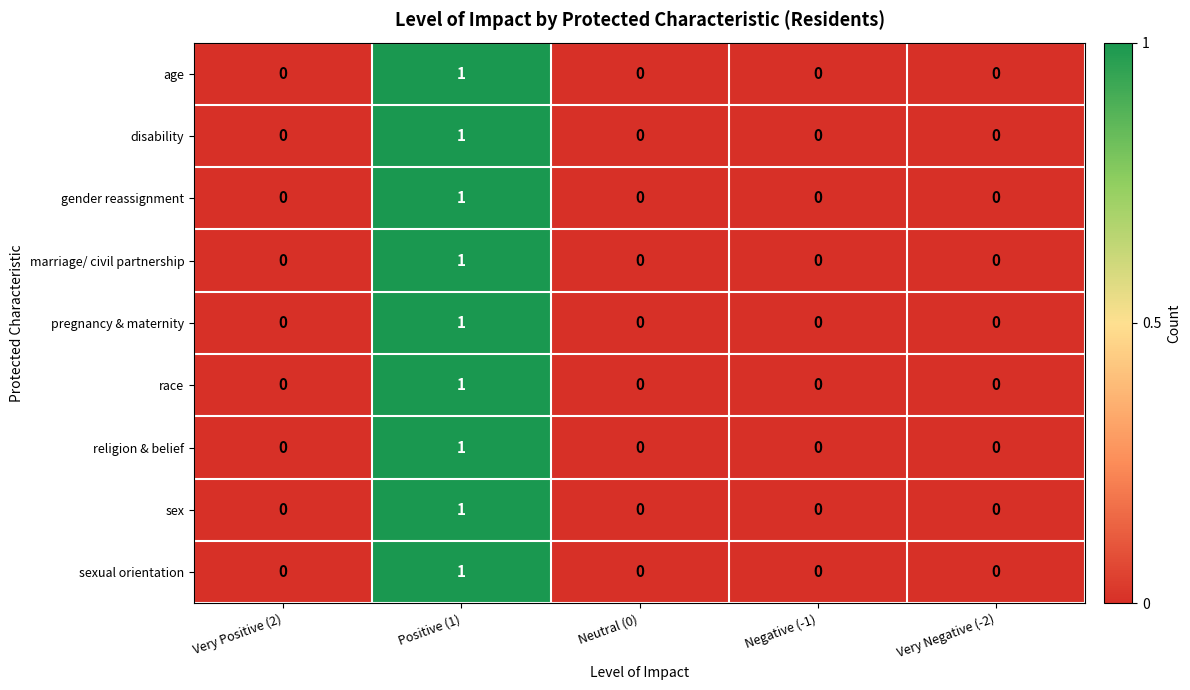

The value of disability at Negative (-1) is 0. True or false?

True